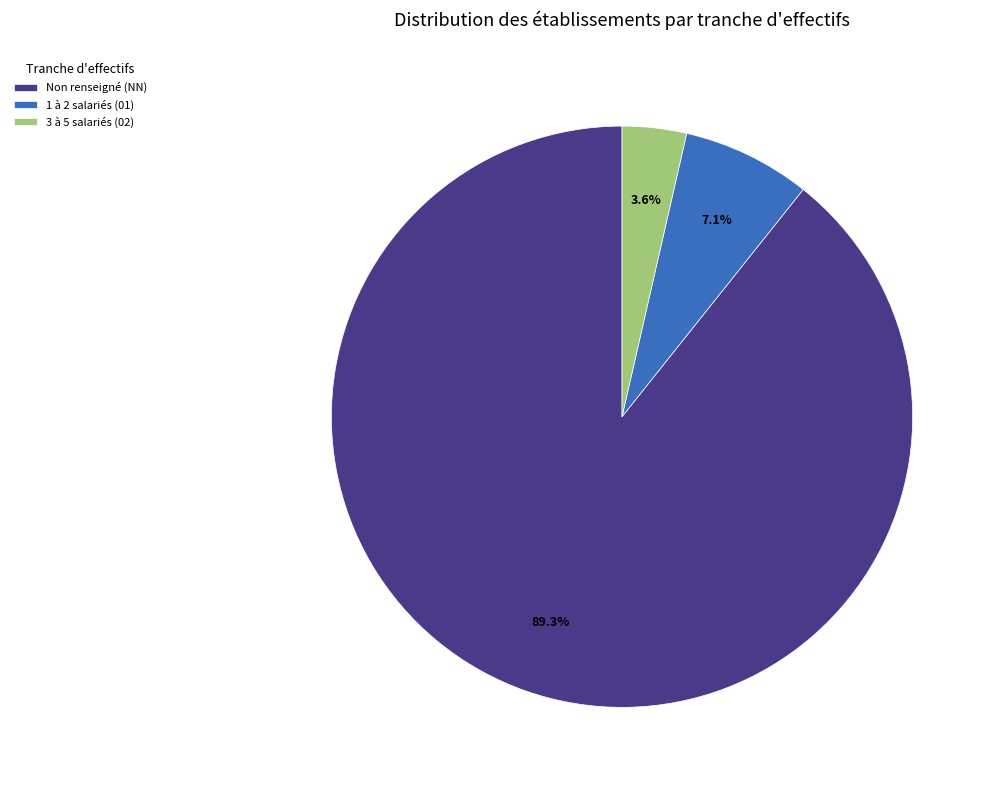

What is the smallest slice in the pie chart?

3 à 5 salariés (02)